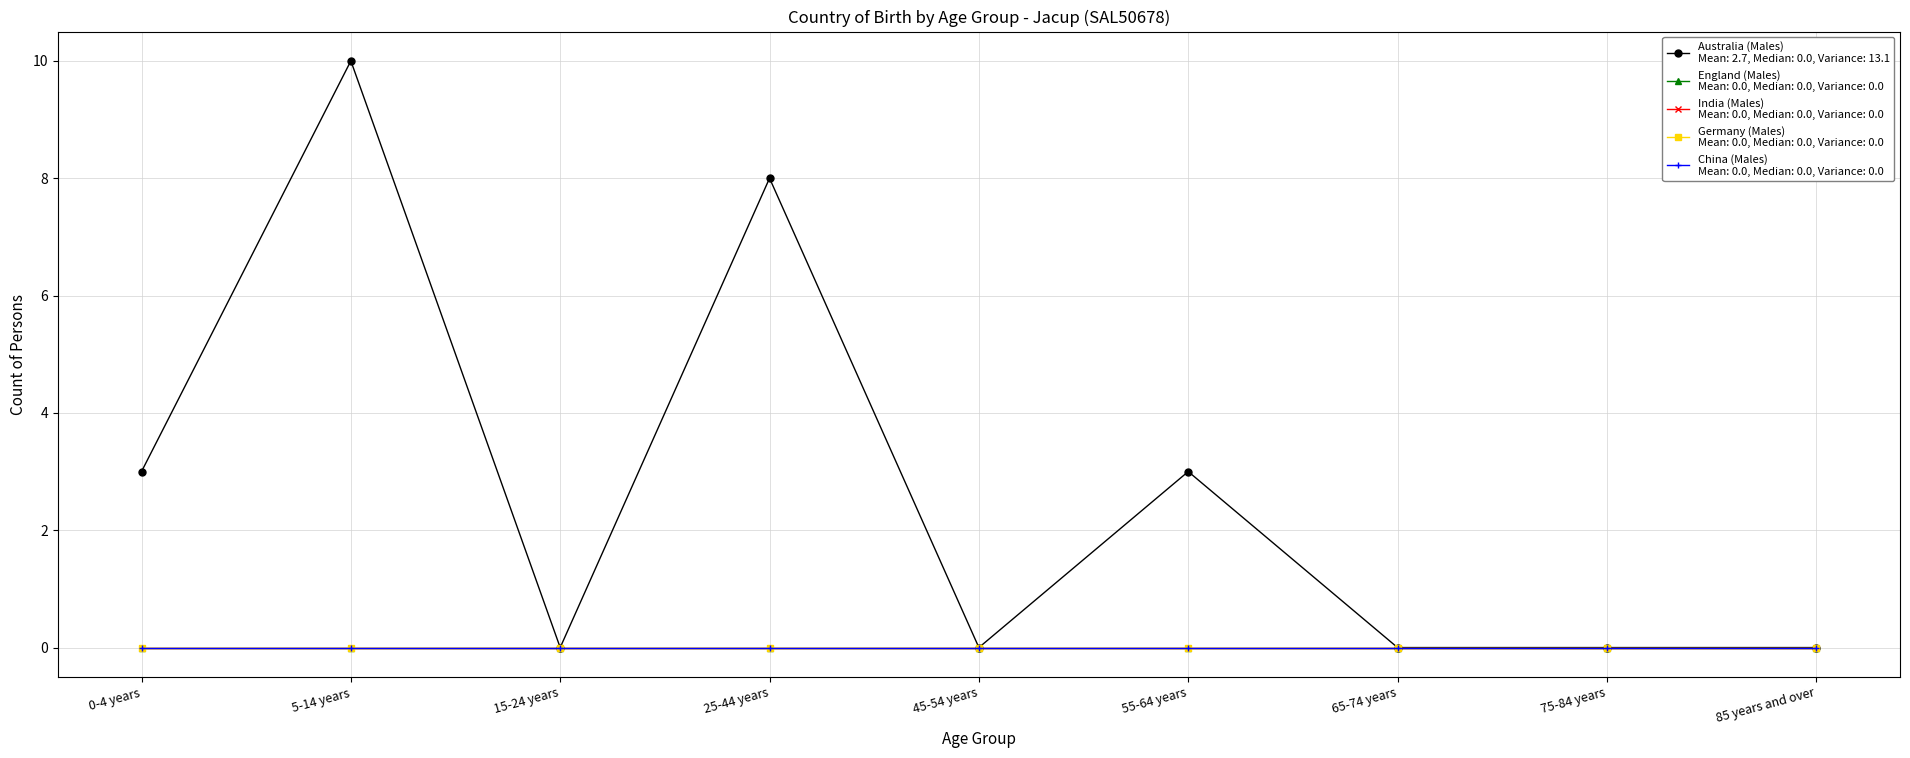

Does the chart have visible grid lines?

Yes